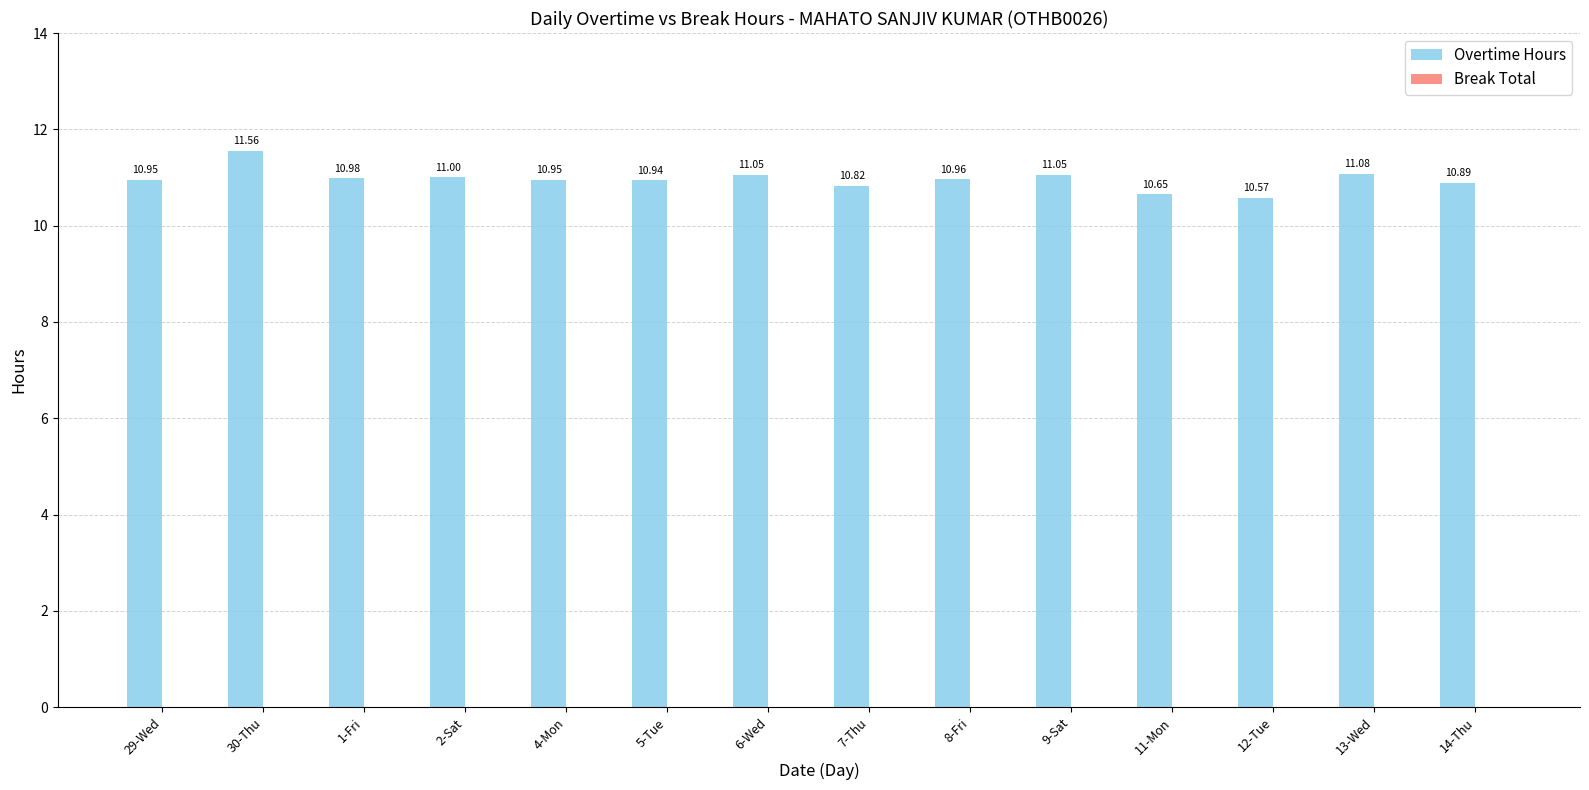

What is the label of the 12th bar from the left?

12-Tue